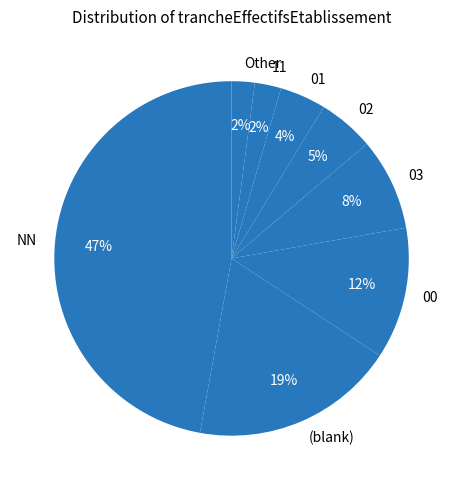

Which category has the biggest portion of the pie?

NN